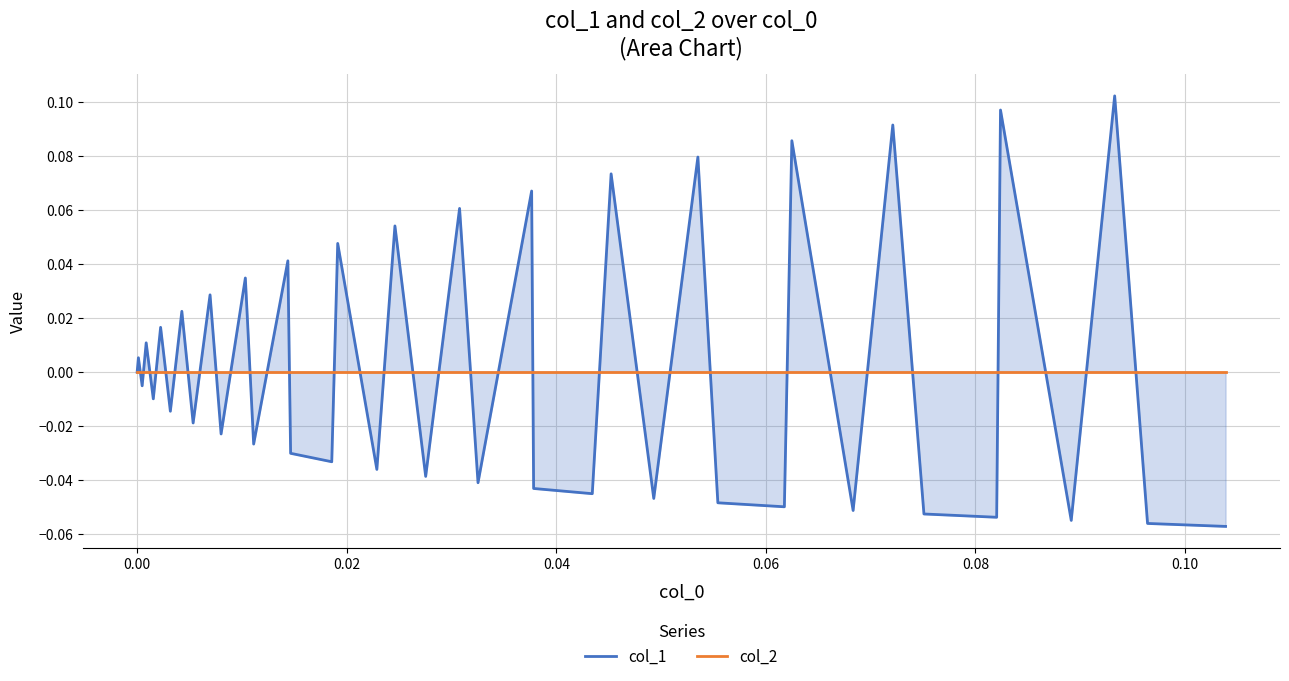

True or false: col_2 has more than 1 points higher than both neighbors.

False